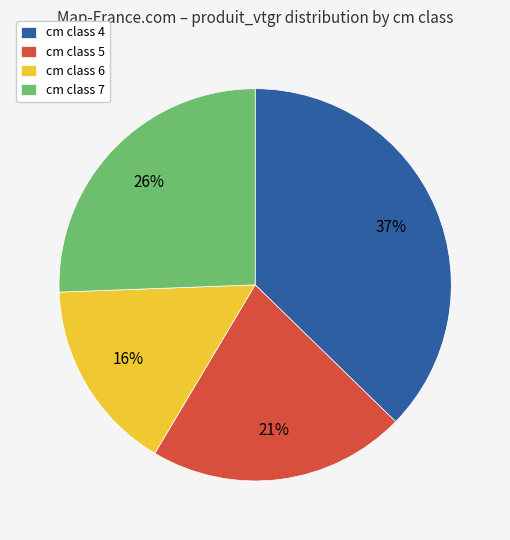

Does any single category account for the majority?

No